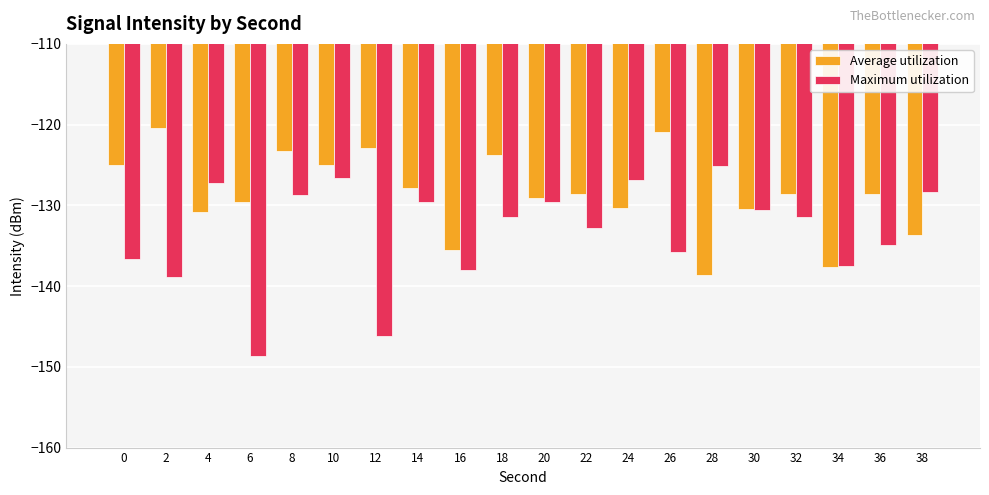

What is the maximum value shown in the chart?

-120.5